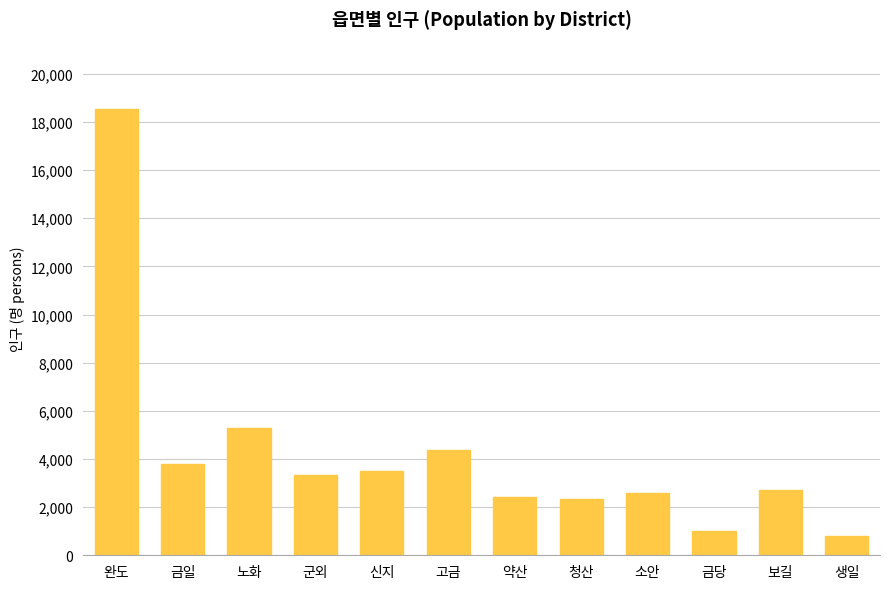

Reading right to left, transcribe all the data shown in this chart.

820	2705	990	2580	2329	2419	4370	3513	3324	5277	3807	18555